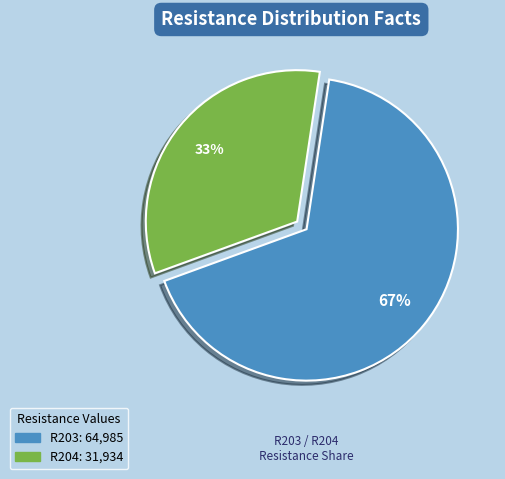

To the nearest percent, what is the difference between the largest and smallest slice percentages?

34%